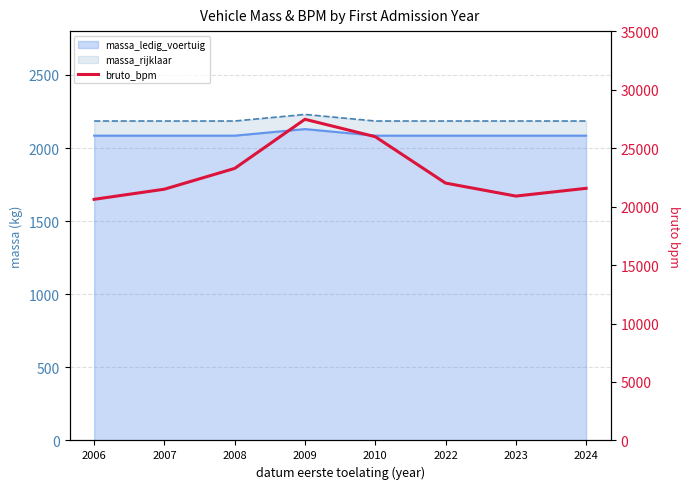

The chart shows a value of 23261 at 2008. True or false?

True